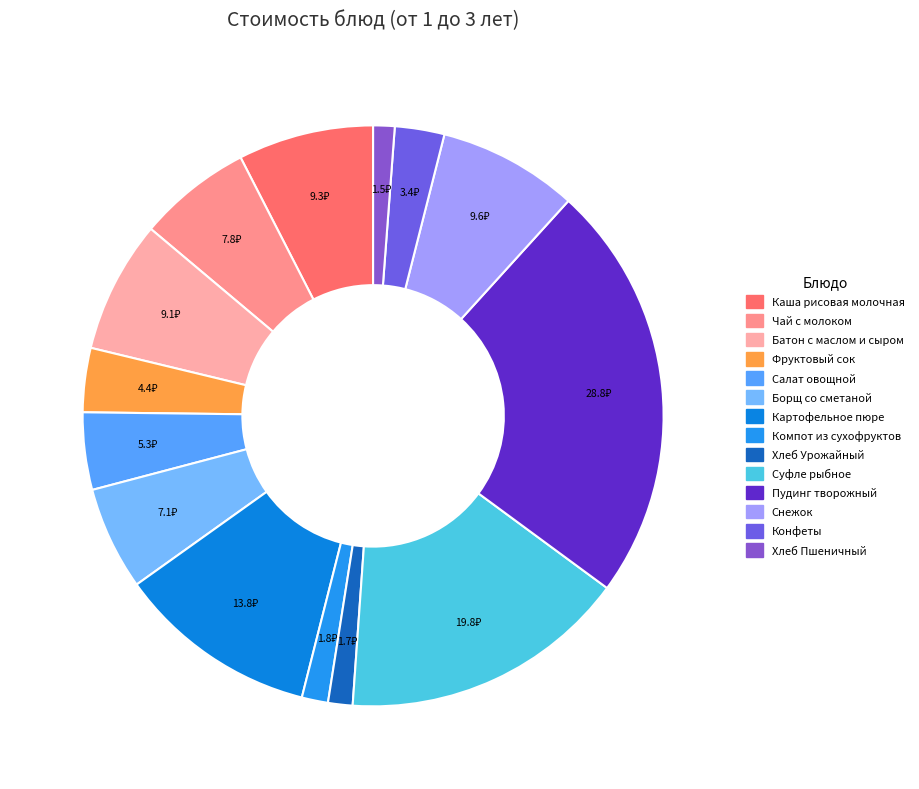

Does any single category account for the majority?

No